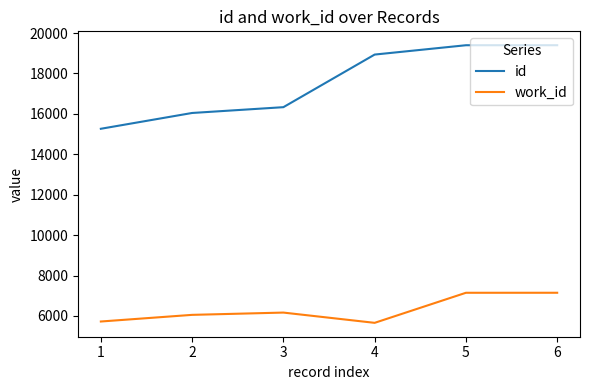

What is the difference between the maximum and second lowest values in the work_id series?

1423